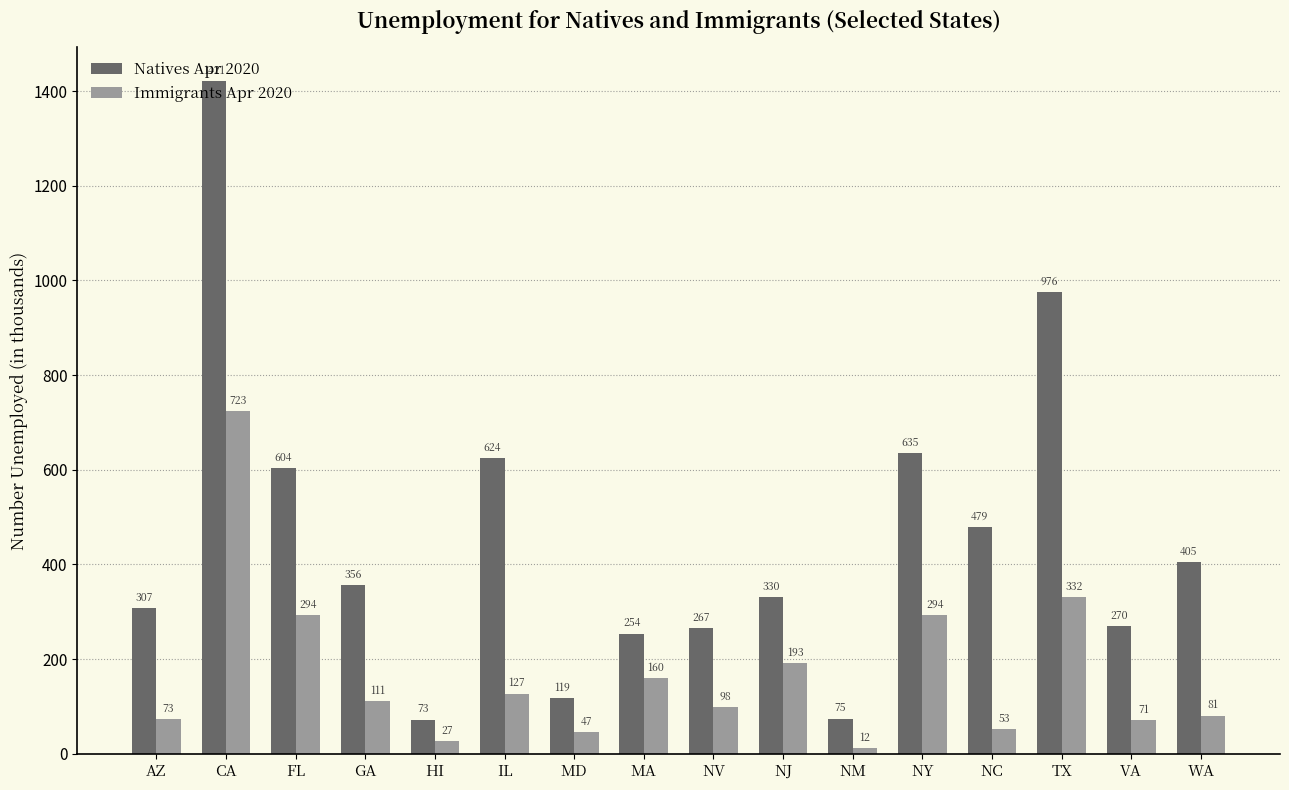

At which label does Immigrants Apr 2020 first exceed 110?

CA